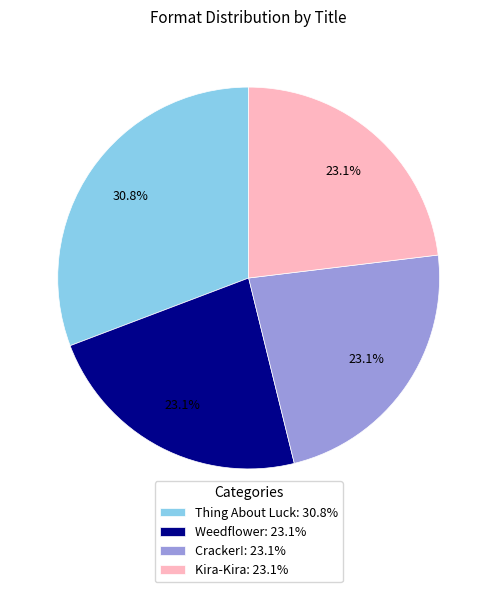

How many segments does this pie chart have?

4